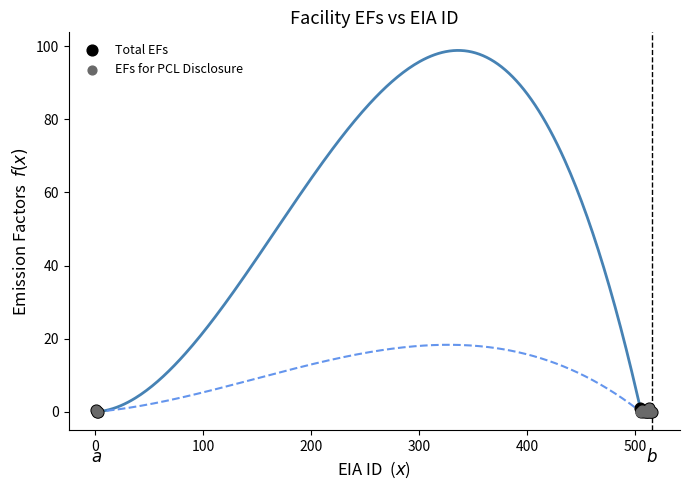

What are all the series names shown in the legend?

Total EFs, EFs for PCL Disclosure